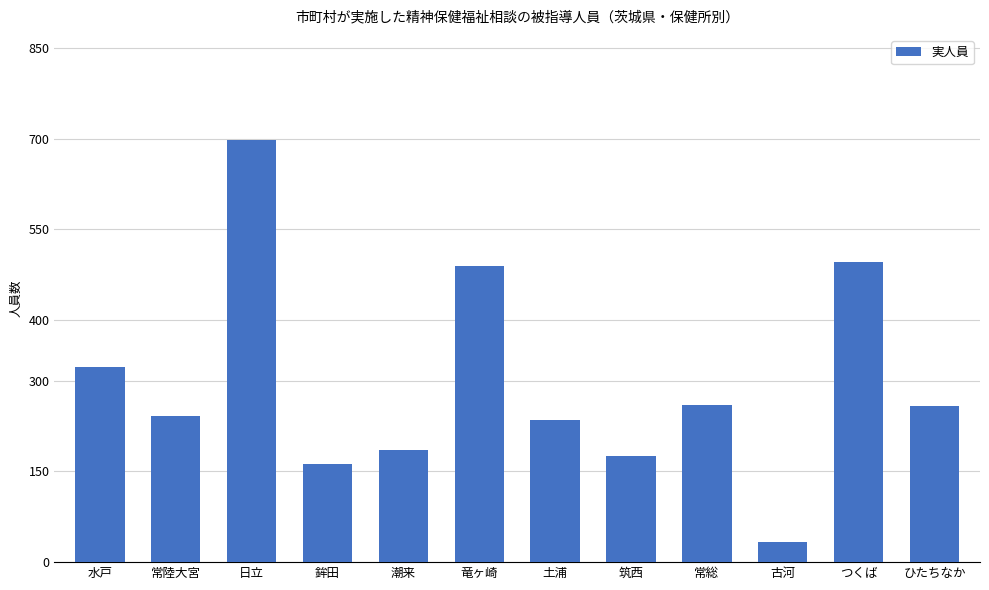

How many bars are there in total?

12